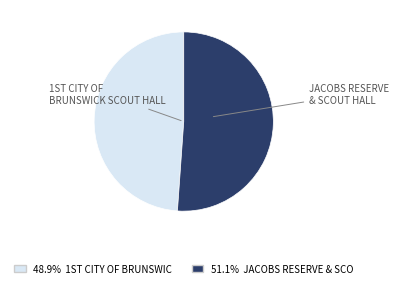

Does any single category account for the majority?

Yes